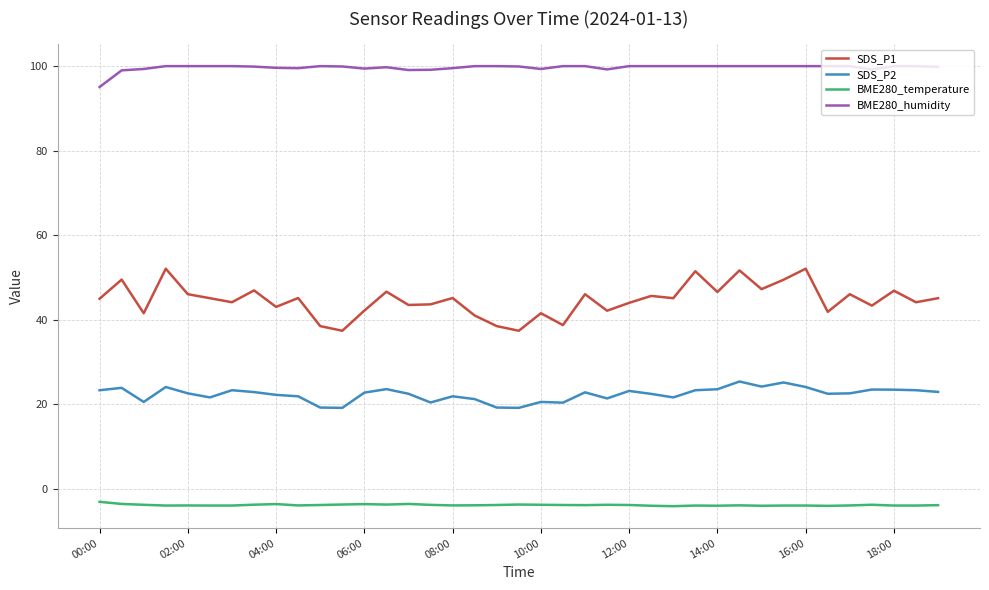

What is the maximum value shown in the chart?

100.0